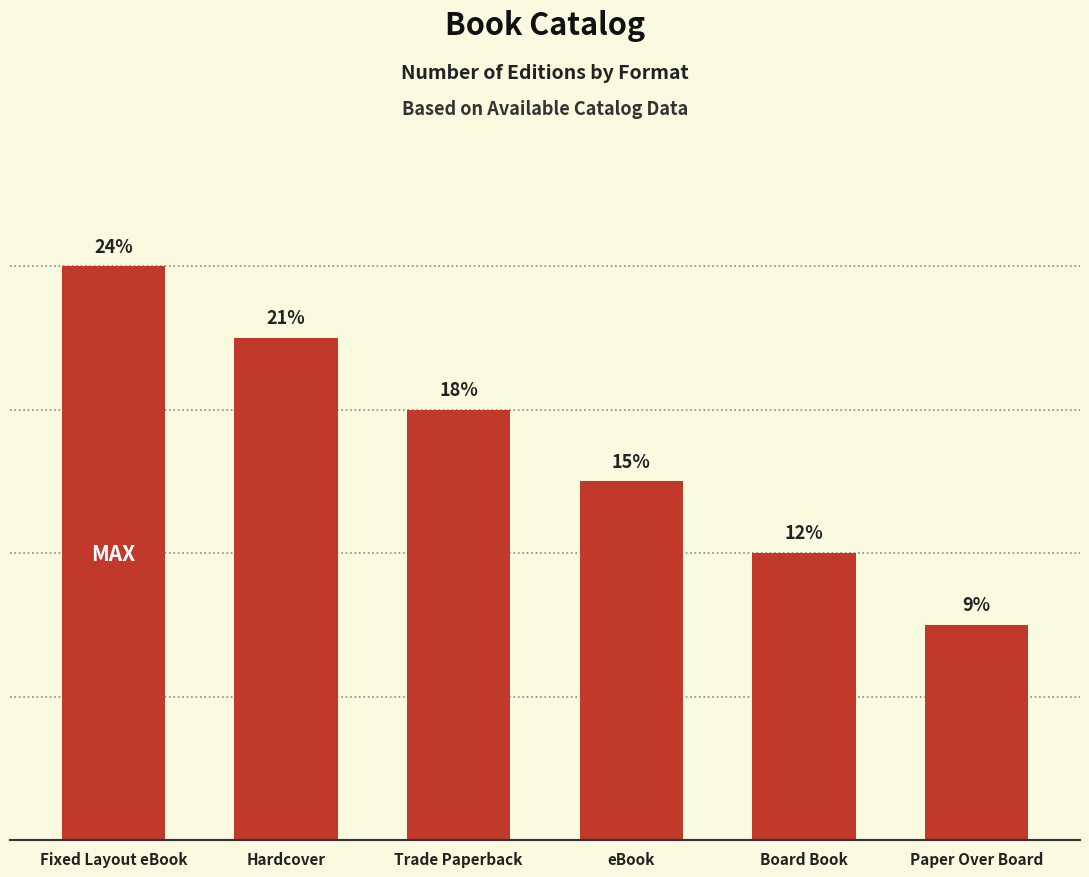

Approximately how many times larger is the value at Trade Paperback compared to eBook?

1.2